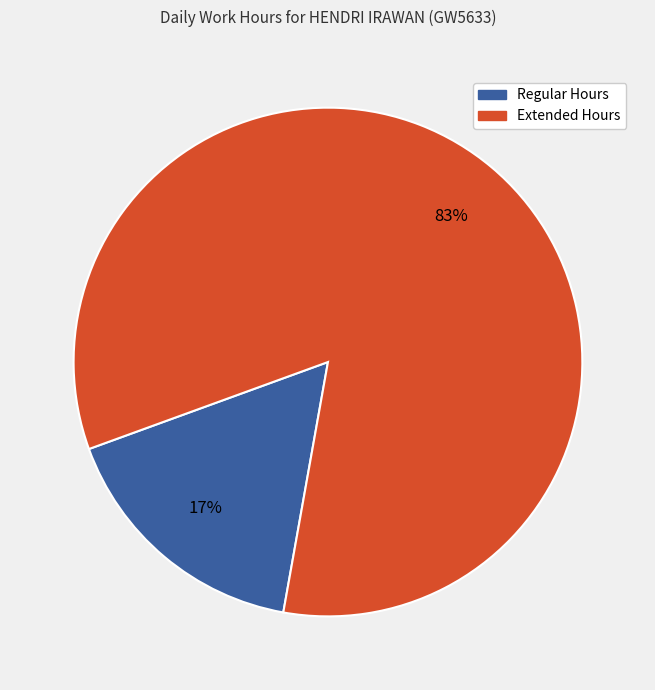

To the nearest percent, what is the average slice percentage?

50%